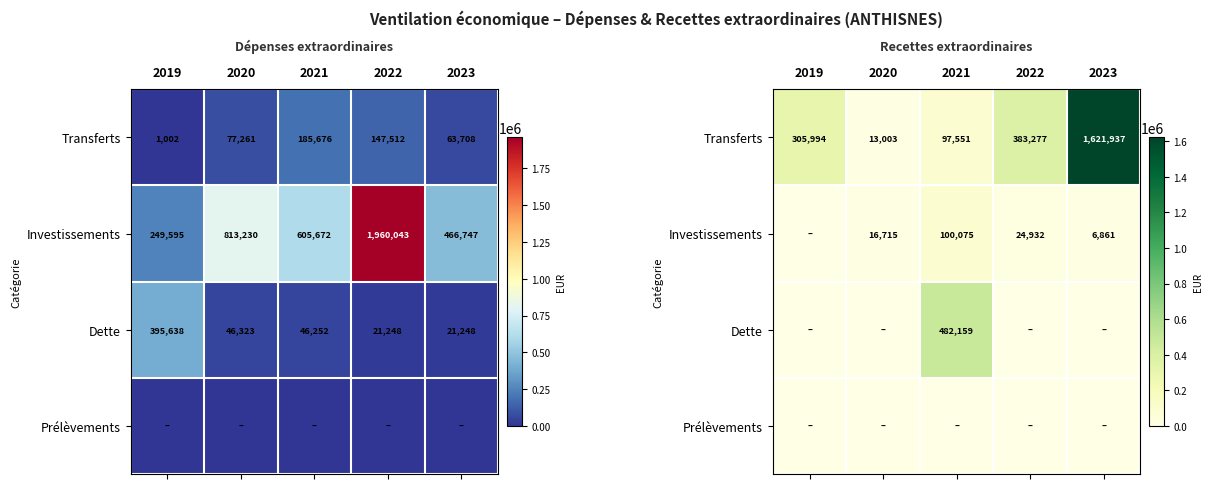

At which category is the sum across all series the highest?

2023